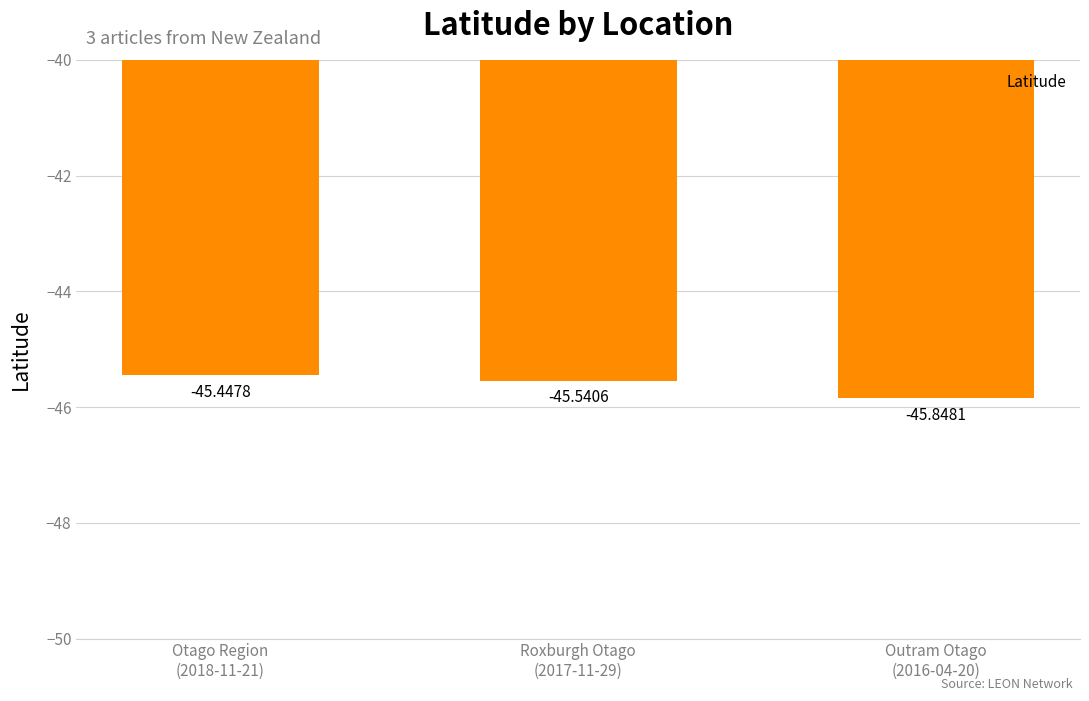

What is the change in value from Otago Region
(2018-11-21) to Outram Otago
(2016-04-20)?

-0.4